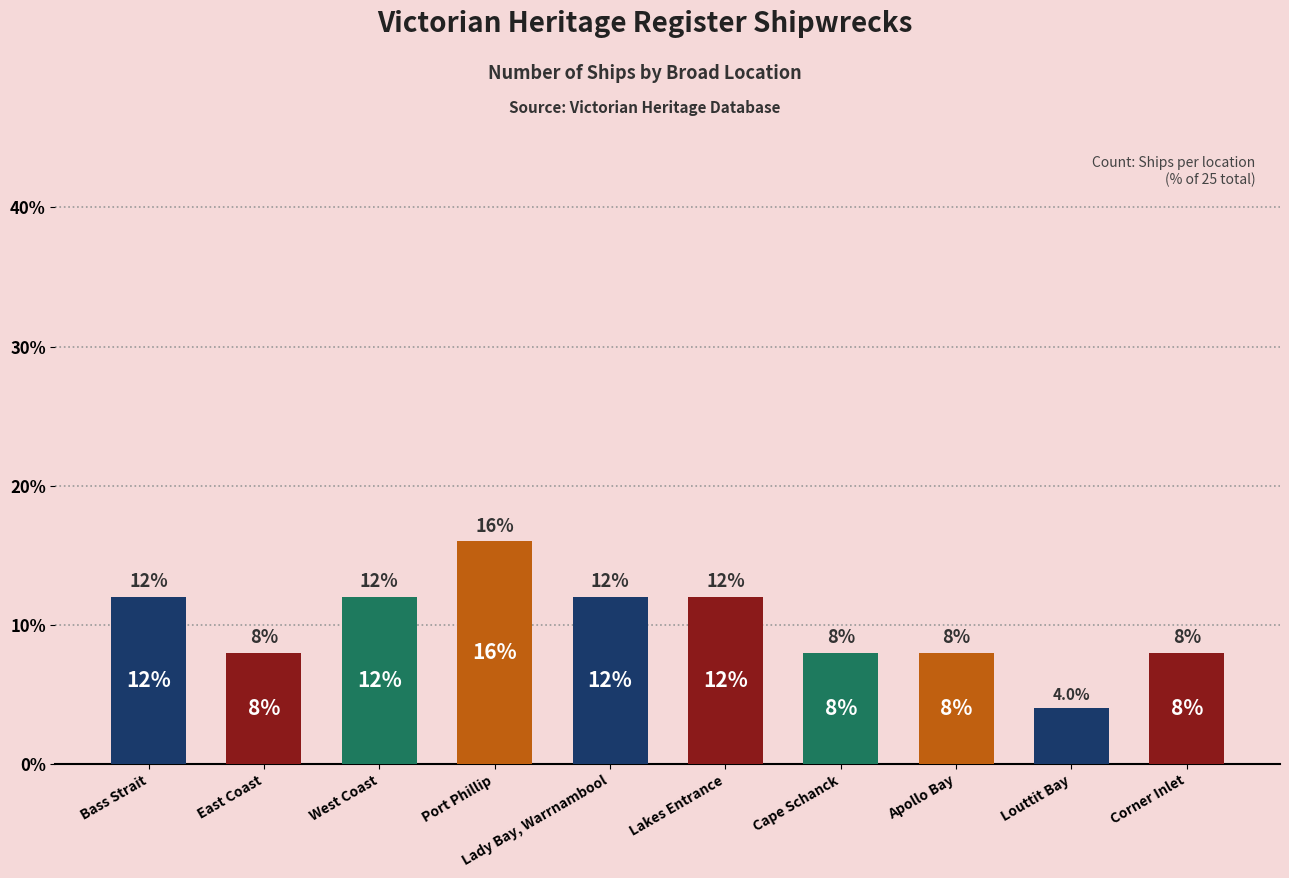

What is the change in value from Lady Bay, Warrnambool to Cape Schanck?

-4